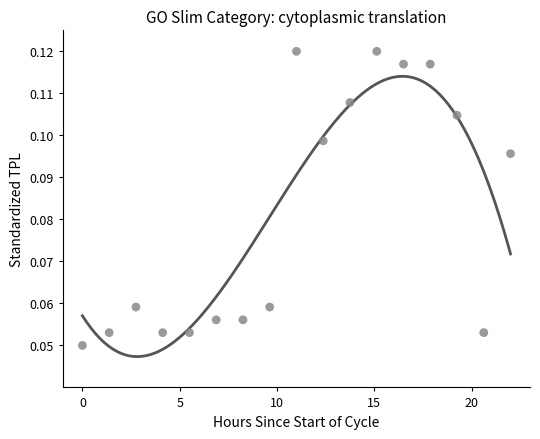

How many points are shown in the scatter plot?

17